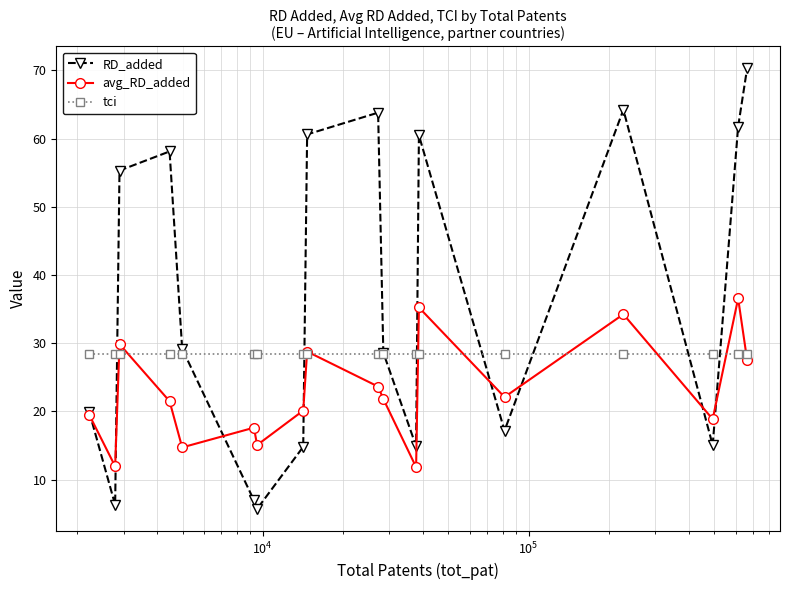

How many interior local peaks does the avg_RD_added series have?

6